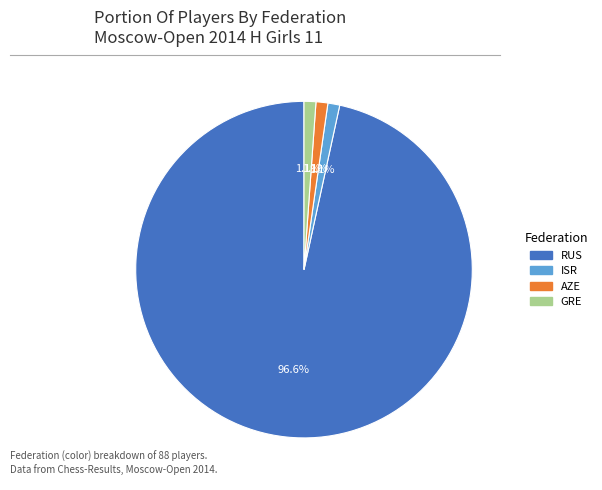

Count the number of slices in the pie.

4